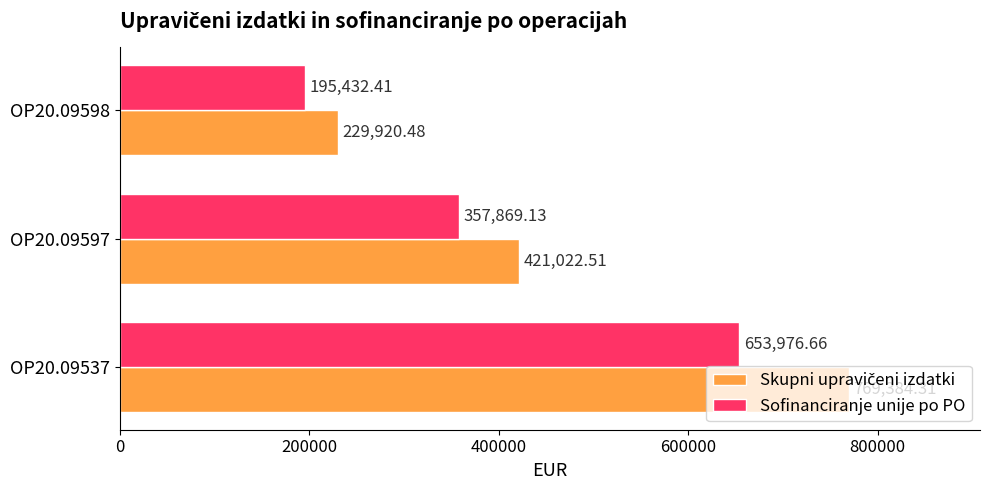

What is the difference between the maximum and minimum values in the Sofinanciranje unije po PO series?

458544.3